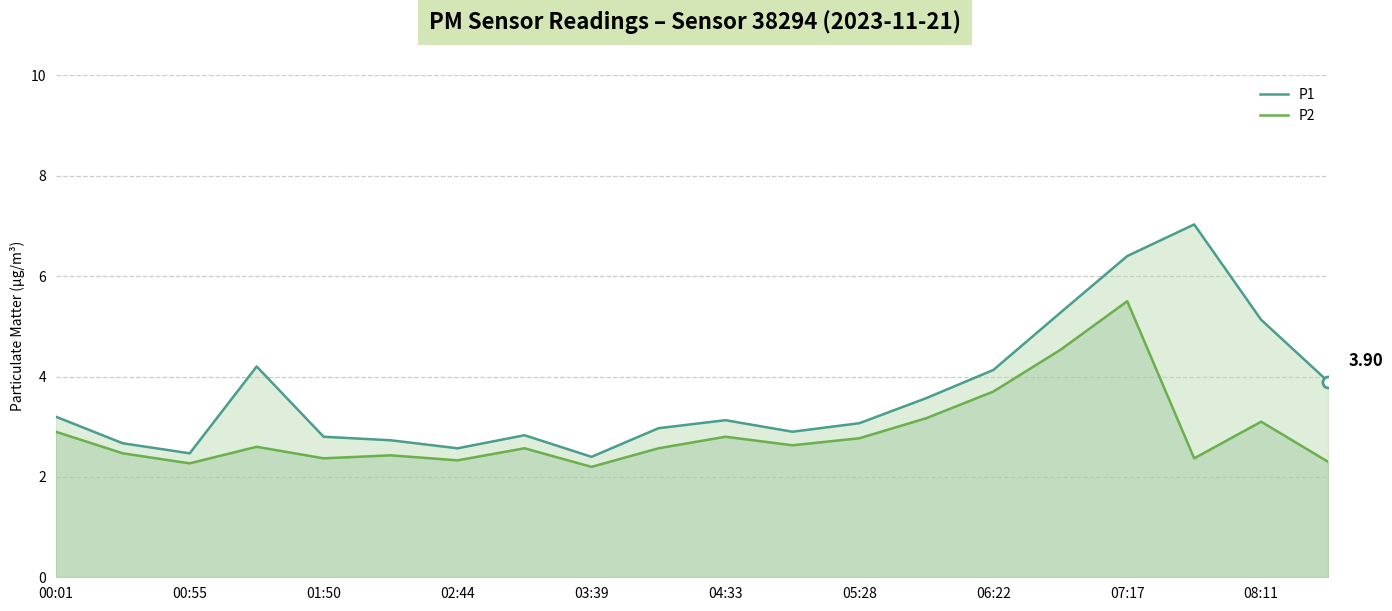

Reading left to right, what are all the values shown in this chart?

P1: 3.2	2.7	2.5	4.2	2.8	2.7	2.6	2.8	2.4	3.0	3.1	2.9	3.1	3.6	4.1	5.3	6.4	7.0	5.1	3.9
P2: 2.9	2.5	2.3	2.6	2.4	2.4	2.3	2.6	2.2	2.6	2.8	2.6	2.8	3.2	3.7	4.5	5.5	2.4	3.1	2.3